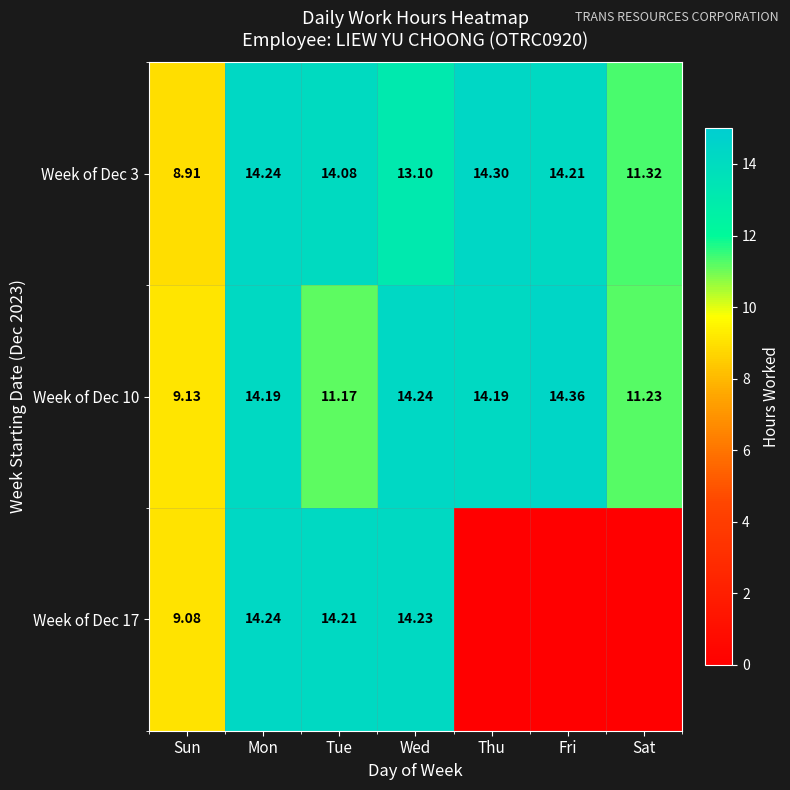

What is the sum of the Week of Dec 10 values at Wed and Fri?

28.6